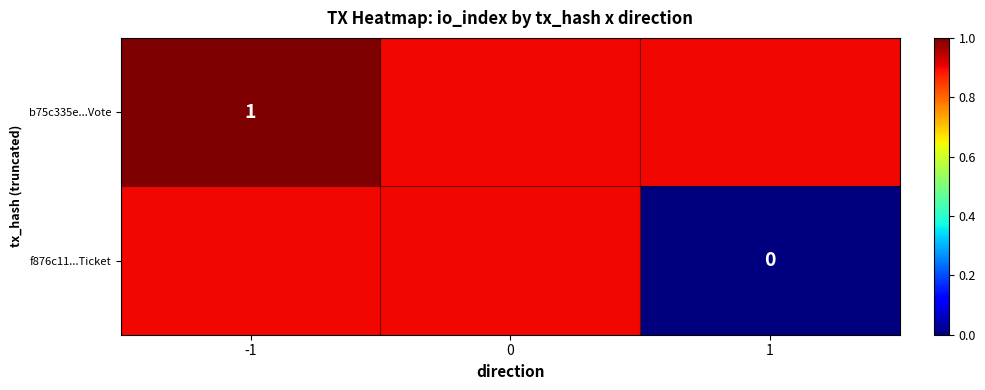

How many categories are shown in the chart?

3